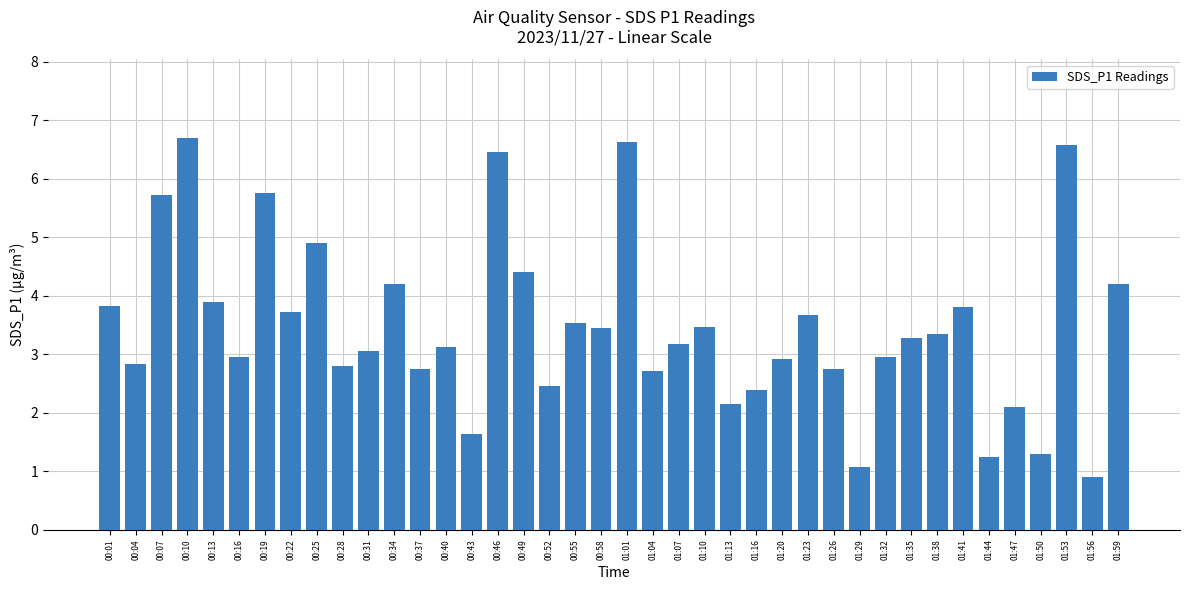

The chart shows a value of 2.9 at 01:20. True or false?

True